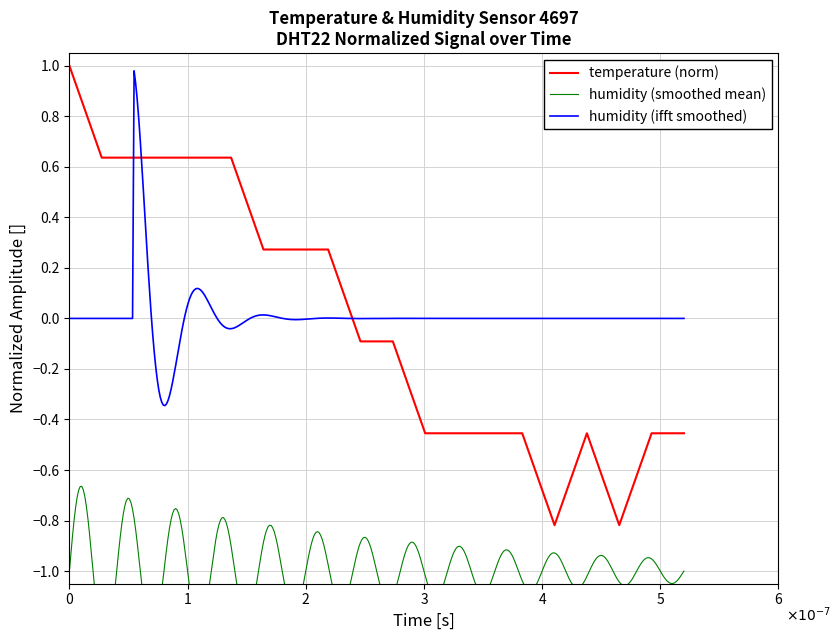

True or false: the data has more than 2 interior local peaks.

False